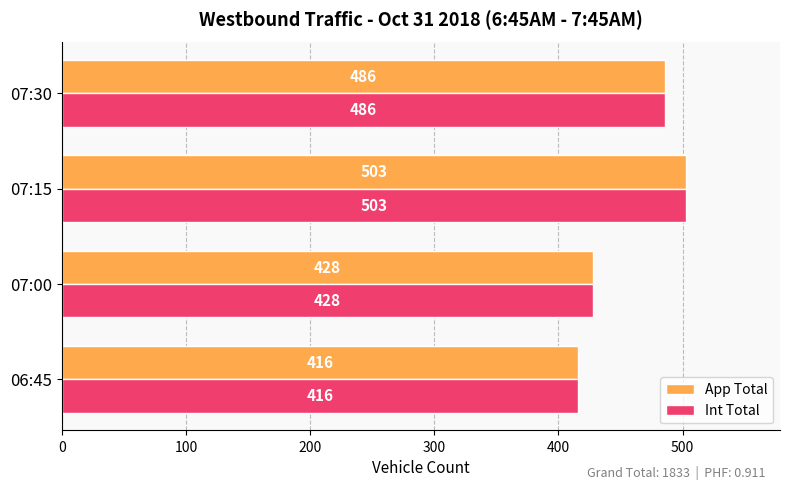

What is the maximum value for Int Total?

503